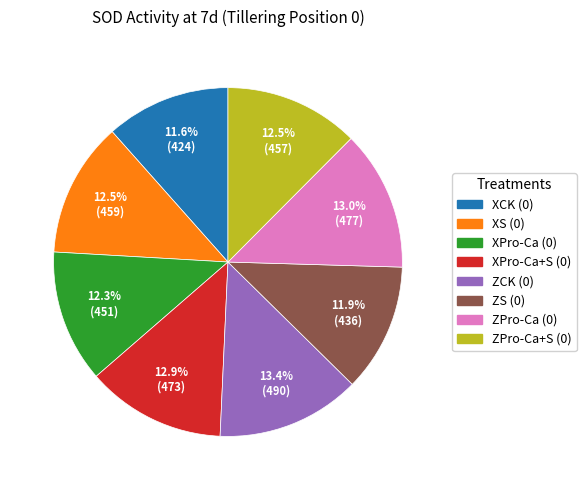

Is the sum of ZPro-Ca (0) and XPro-Ca+S (0) greater than half?

No